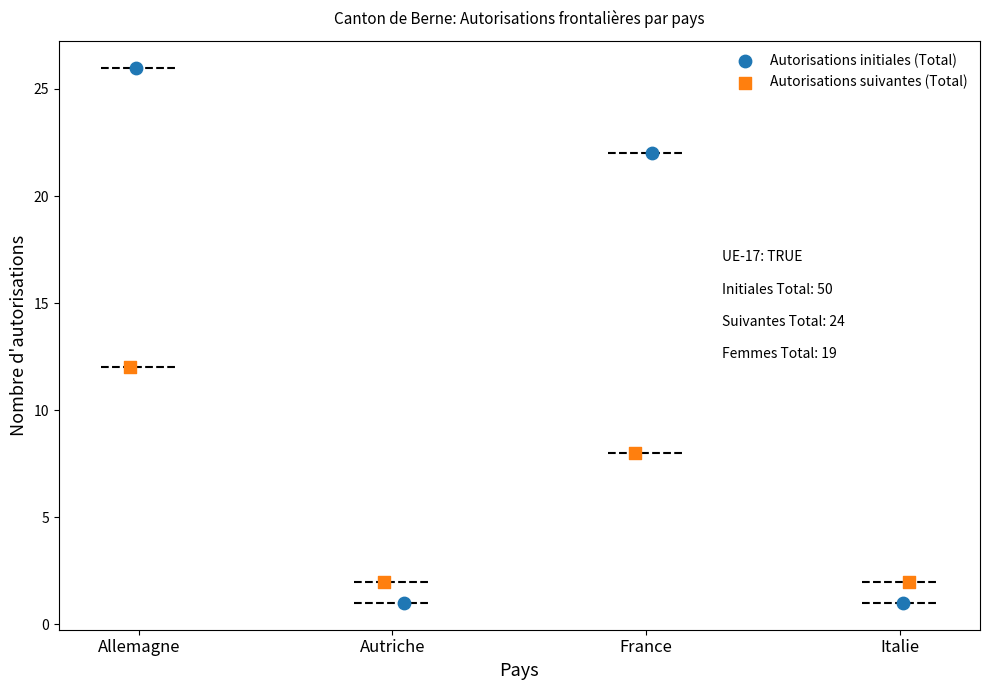

Which series has the largest Y range (max minus min)?

Autorisations initiales (Total)